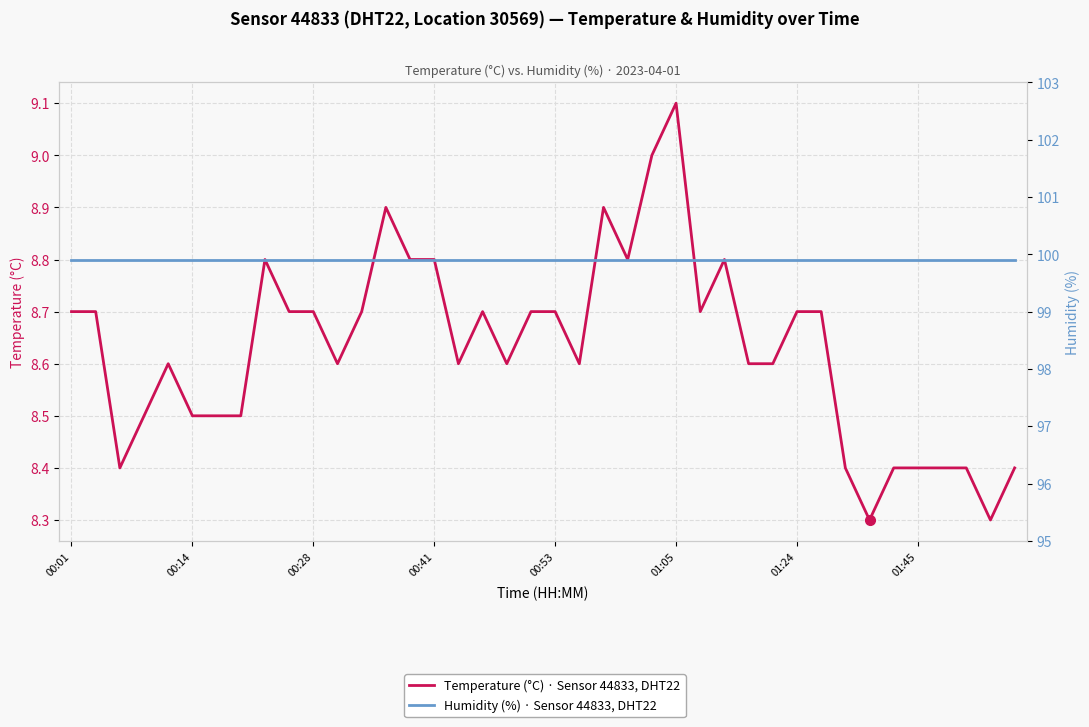

Where is Humidity (%) · Sensor 44833, DHT22 nearest to the value 99?

00:01